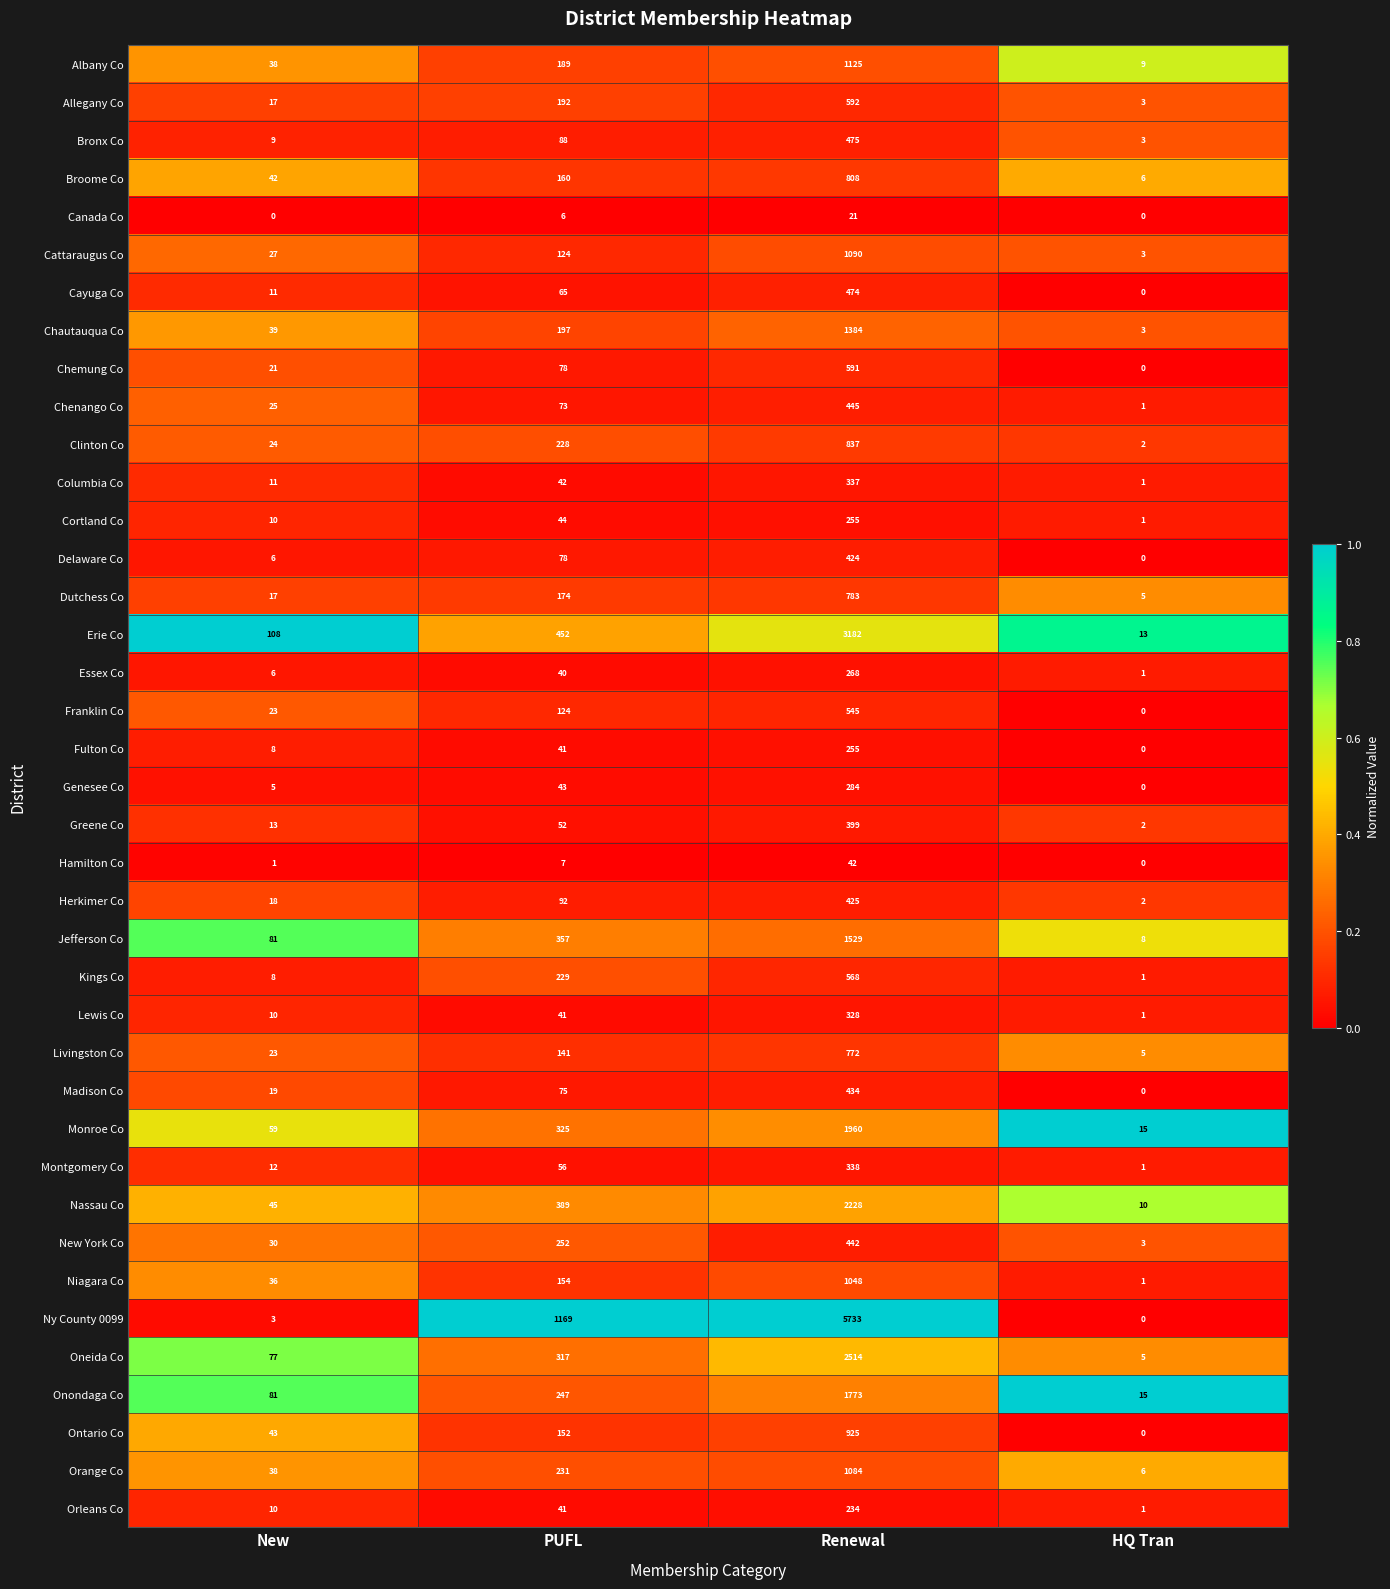

How many categories are shown in the chart?

4